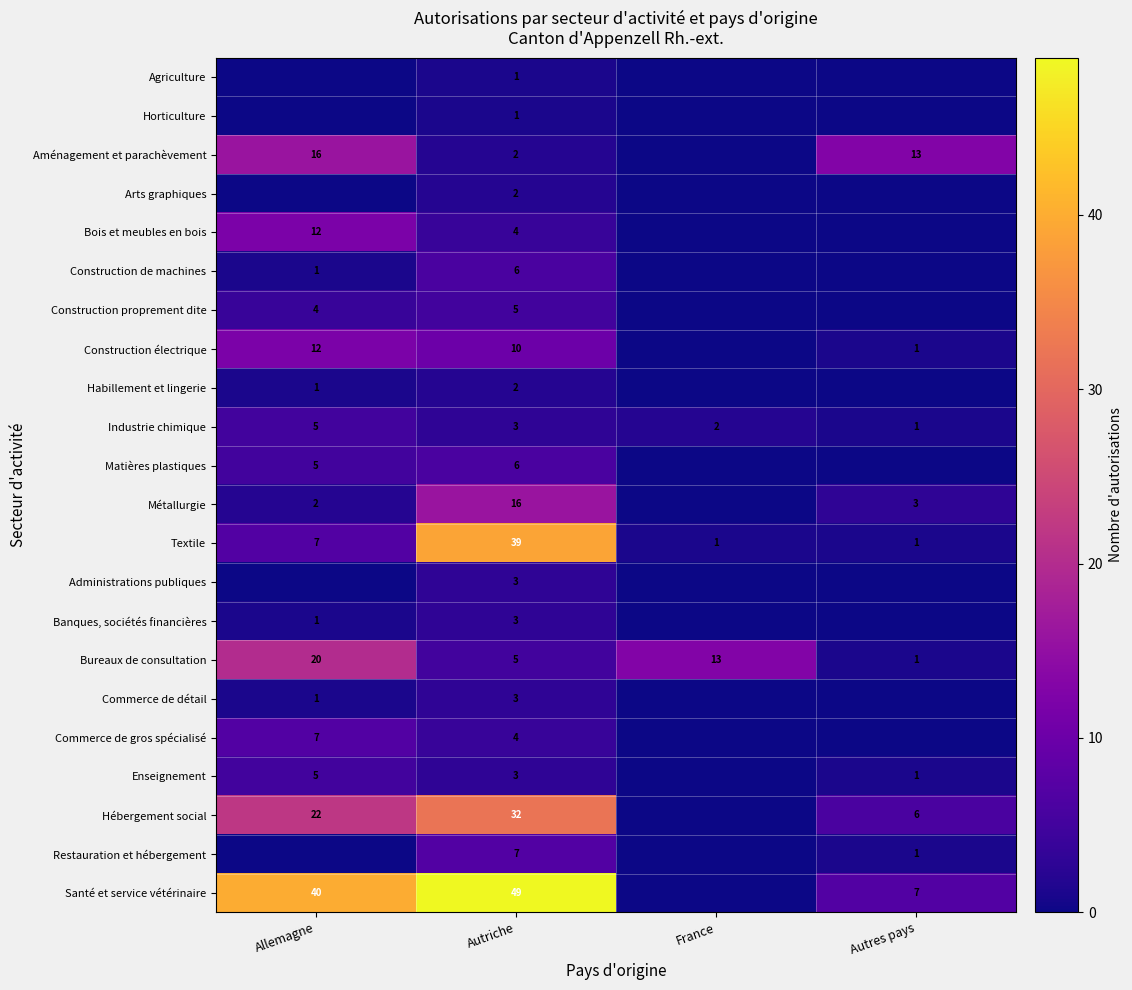

How many values in the Textile series are below 7?

2